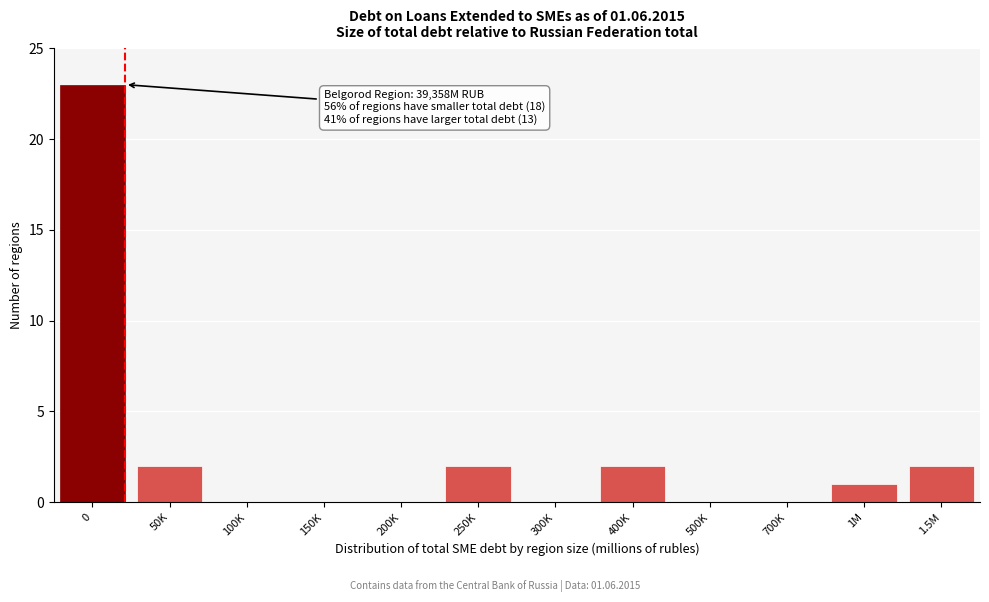

Reading left to right, extract all data points from this chart.

0=23	50K=2	100K=0	150K=0	200K=0	250K=2	300K=0	400K=2	500K=0	700K=0	1M=1	1.5M=2